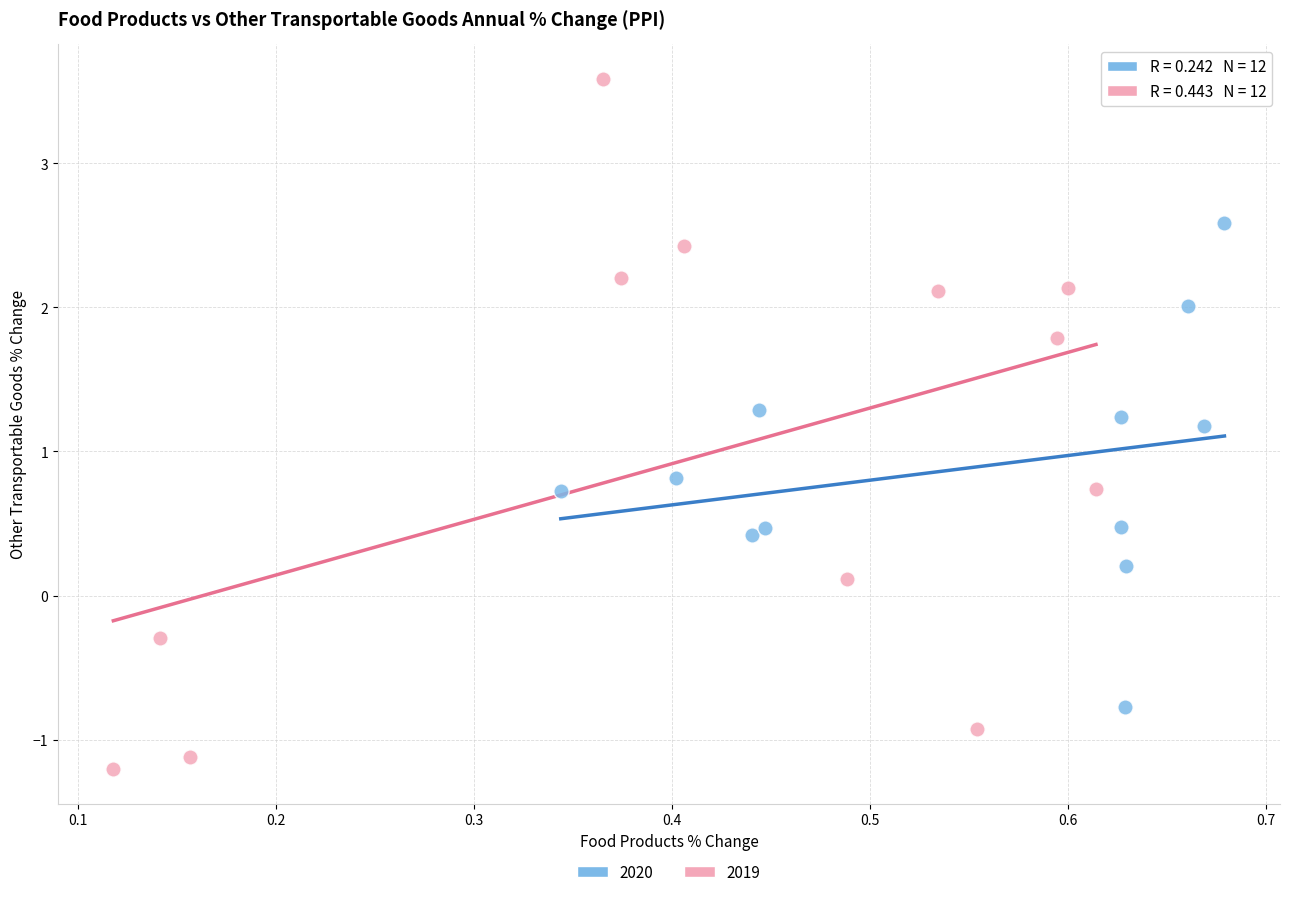

Which series contains the highest Y value?

2019